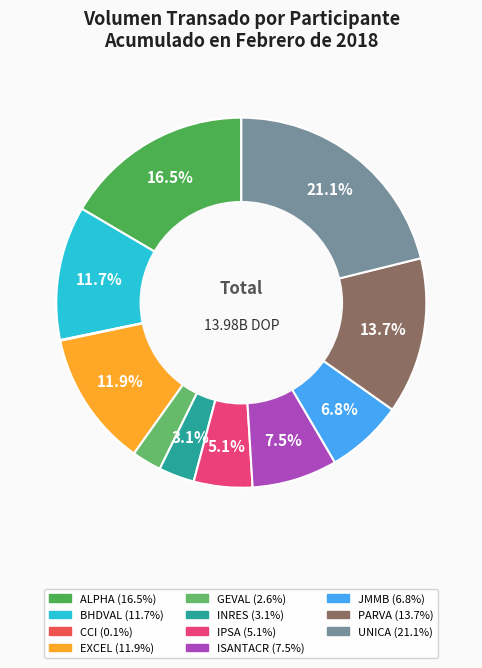

Rank the categories by value from highest to lowest.

UNICA, ALPHA, PARVA, EXCEL, BHDVAL, ISANTACR, JMMB, IPSA, INRES, GEVAL, CCI